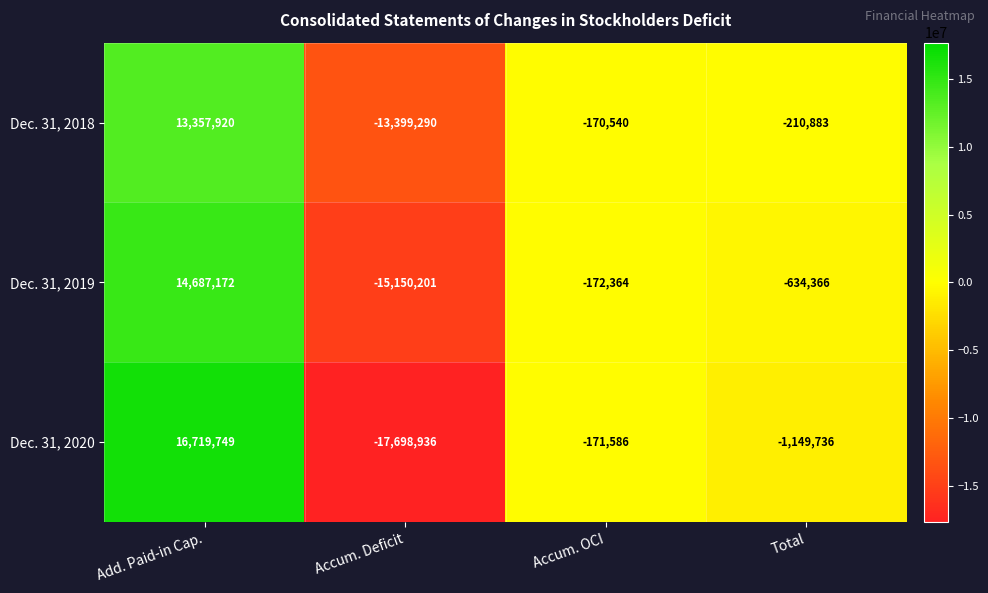

What is the spread (max minus min) of values at Accum. OCI?

1824